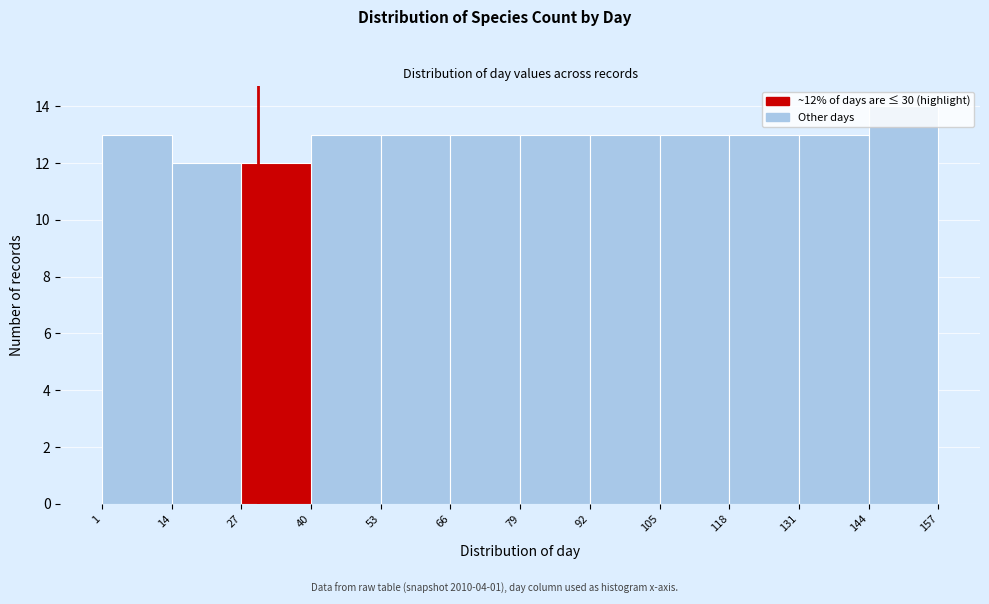

Over which range of the x-axis is the bar tallest?

144 to 157